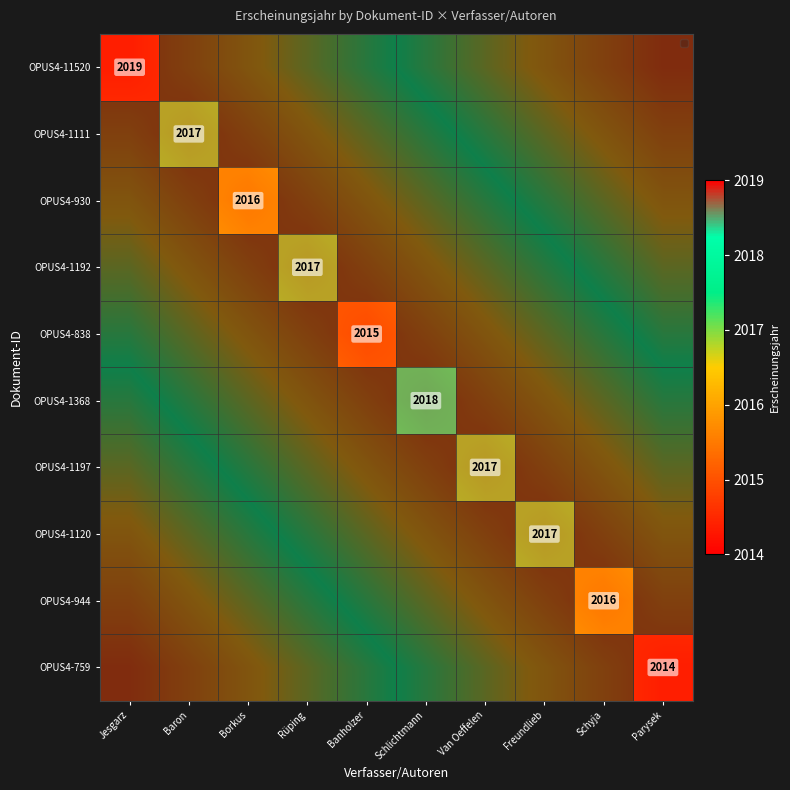

What is the difference between the maximum and minimum values in the OPUS4-11520 series?

1.0